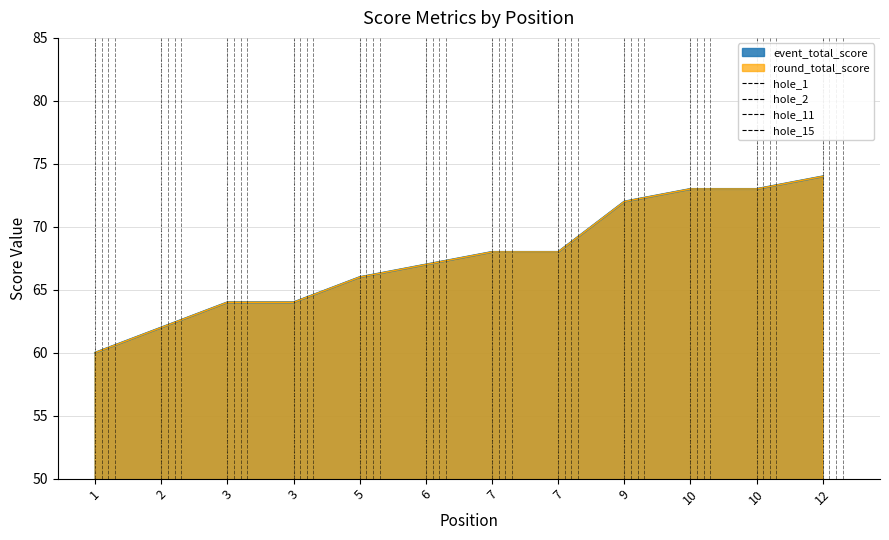

What is the lowest value of the round_total_score series?

60